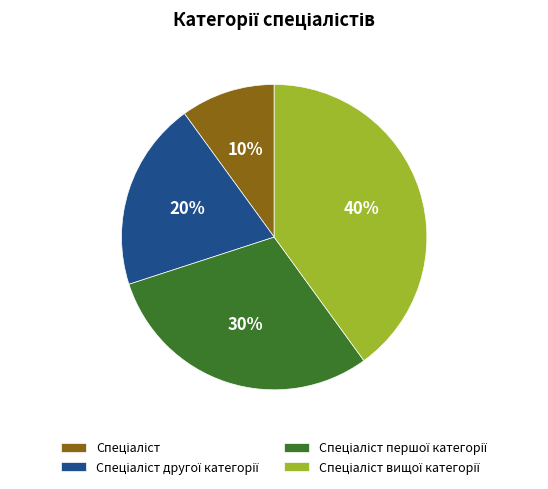

To the nearest percent, what is the difference between the largest and smallest slice percentages?

30%